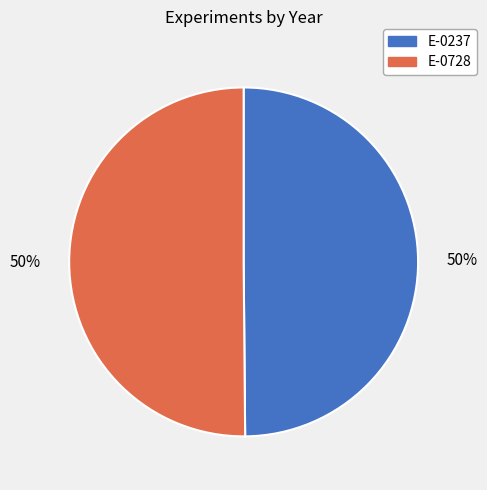

Is it true that E-0728 is 41% of the pie?

False